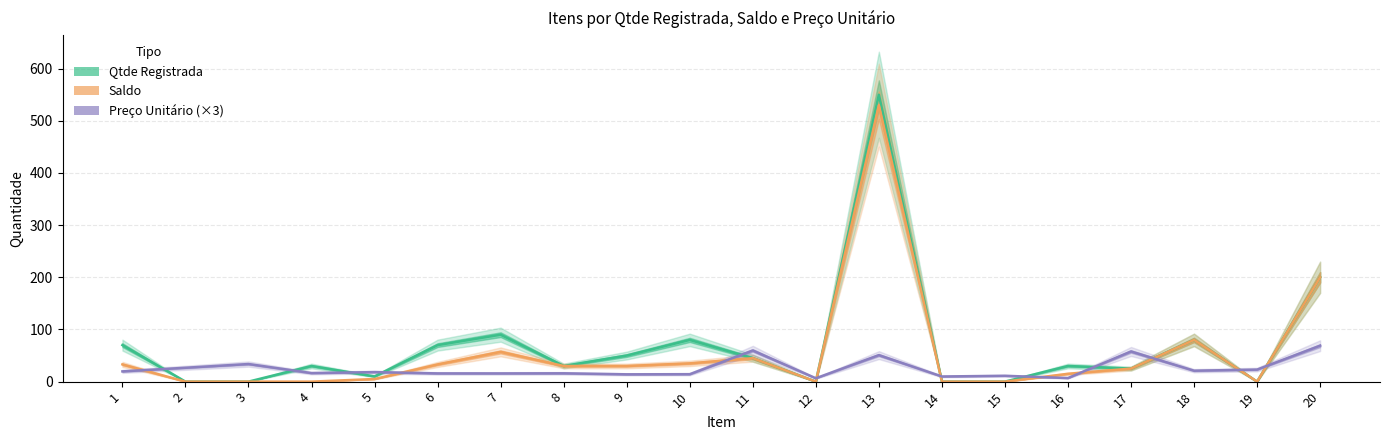

Which series has the widest spread of values?

Qtde Registrada